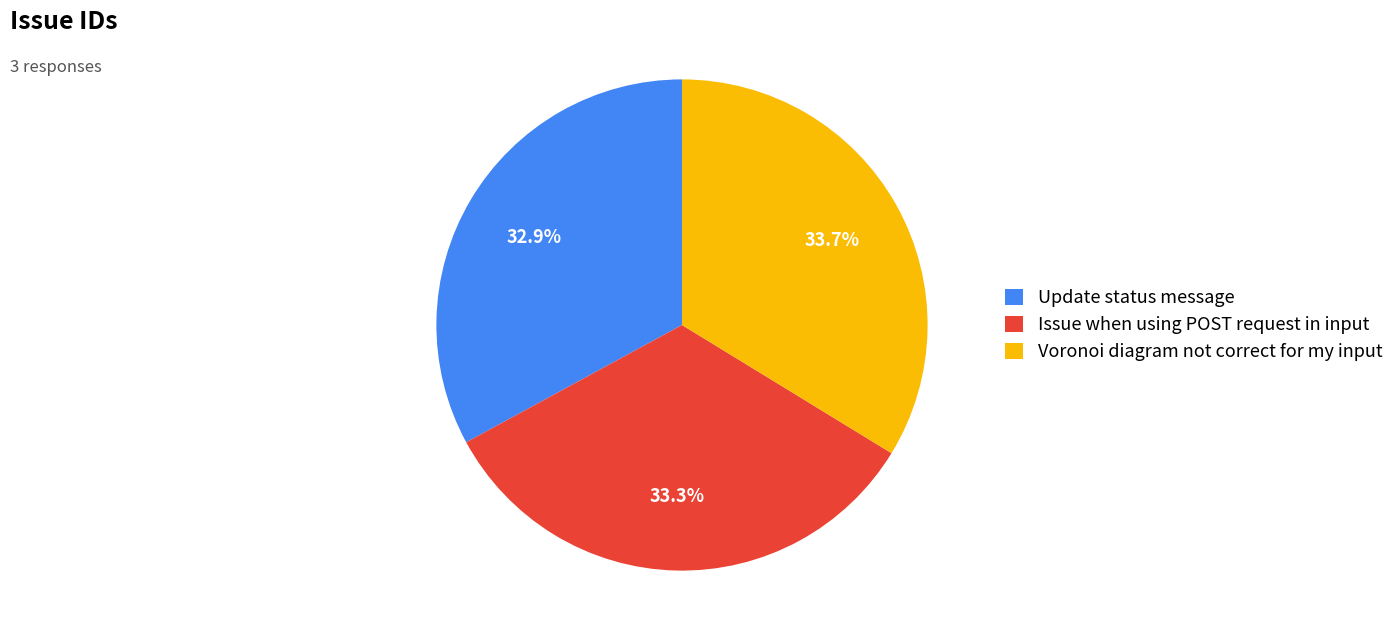

Count the number of slices in the pie.

3